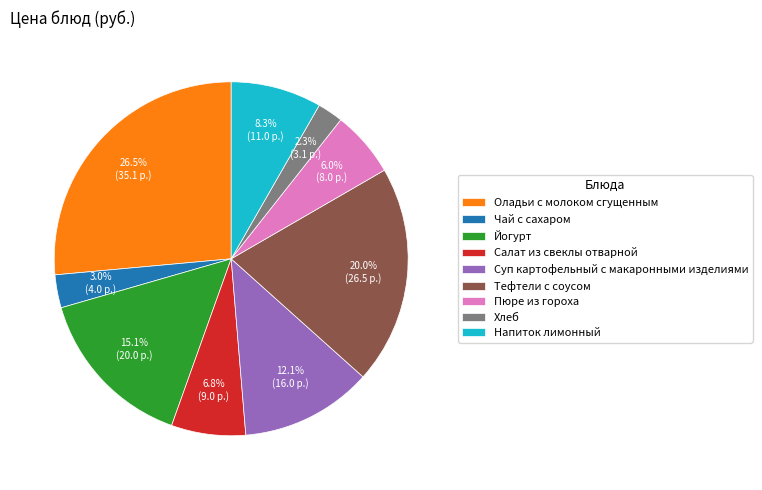

Is the sum of Тефтели с соусом and Чай с сахаром greater than half?

No